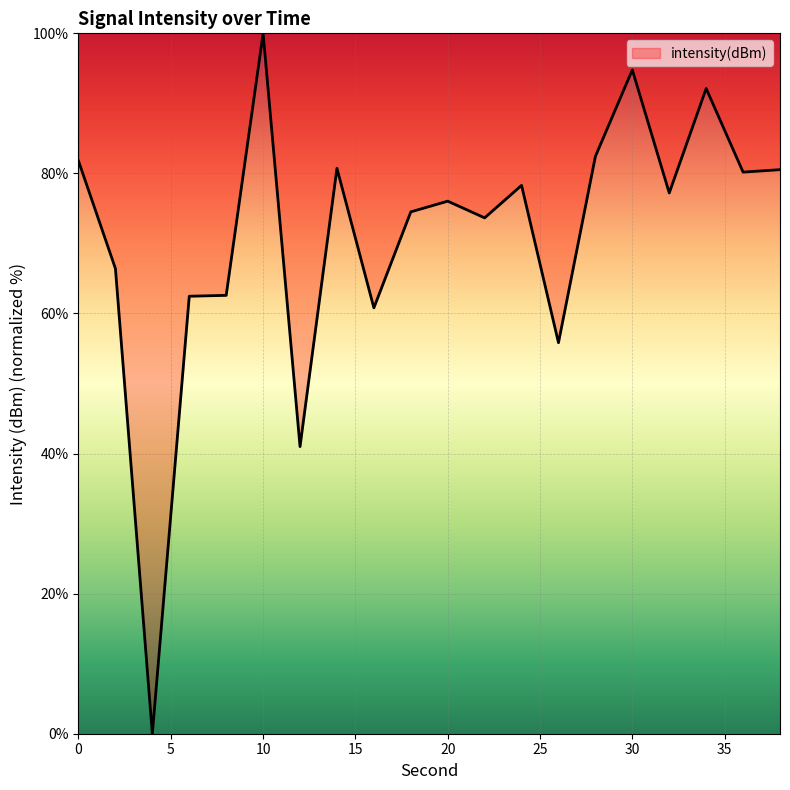

What is the average value?

71.1